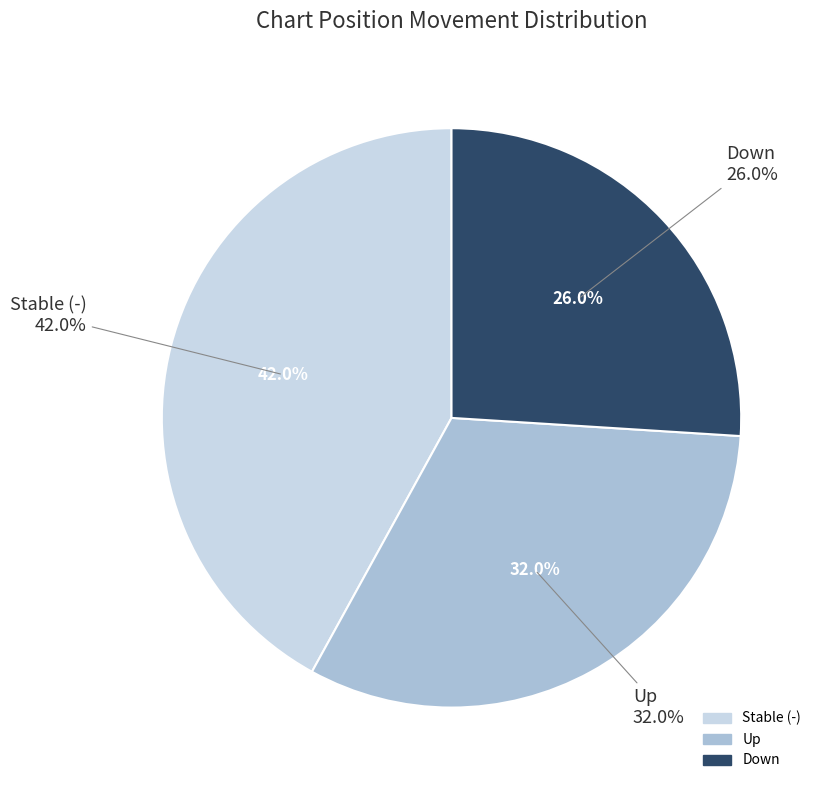

How many slices are in this pie chart?

3